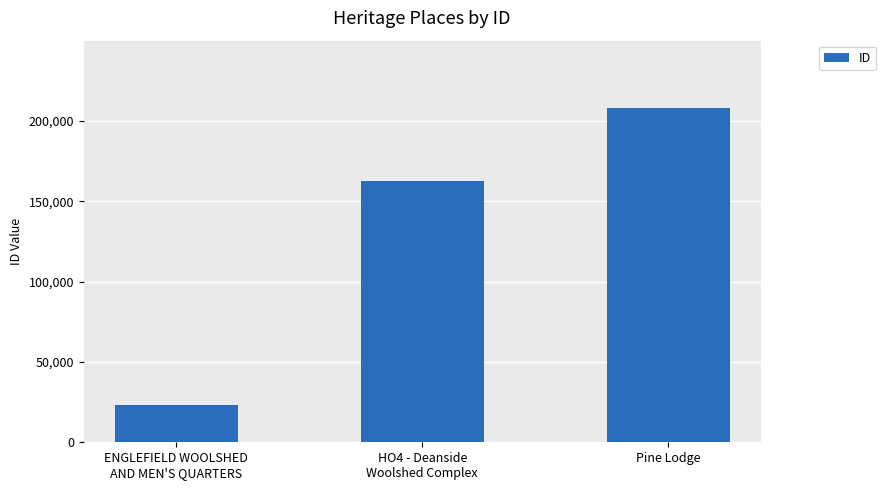

List the labels in order of value, smallest first.

ENGLEFIELD WOOLSHED
AND MEN'S QUARTERS, HO4 - Deanside
Woolshed Complex, Pine Lodge